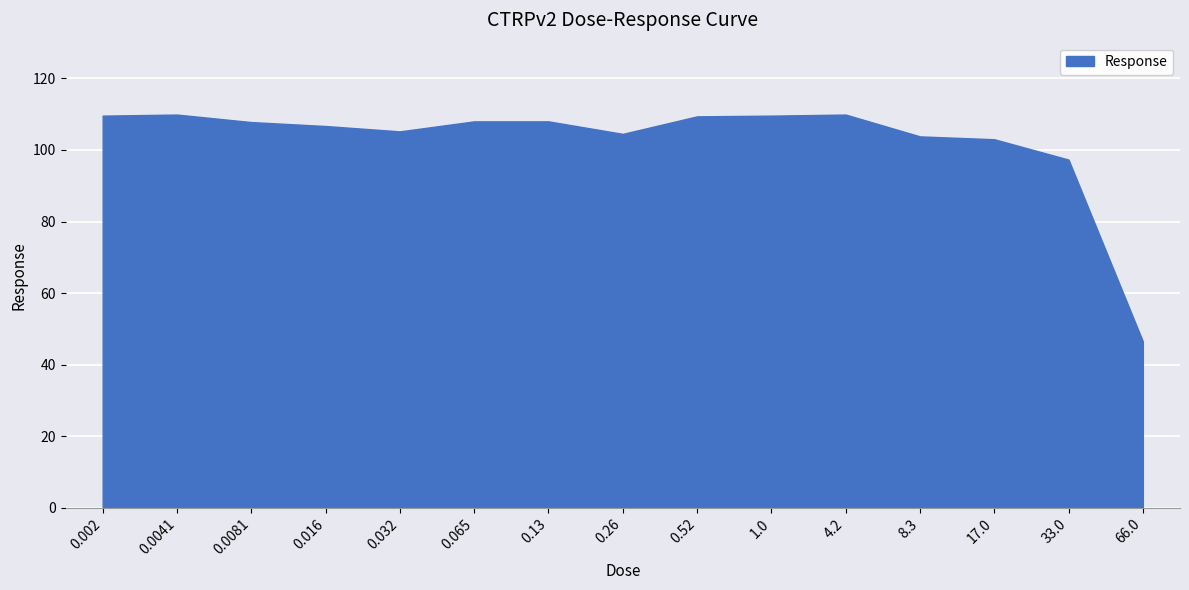

What is the approximate value at 0.0081?

107.8